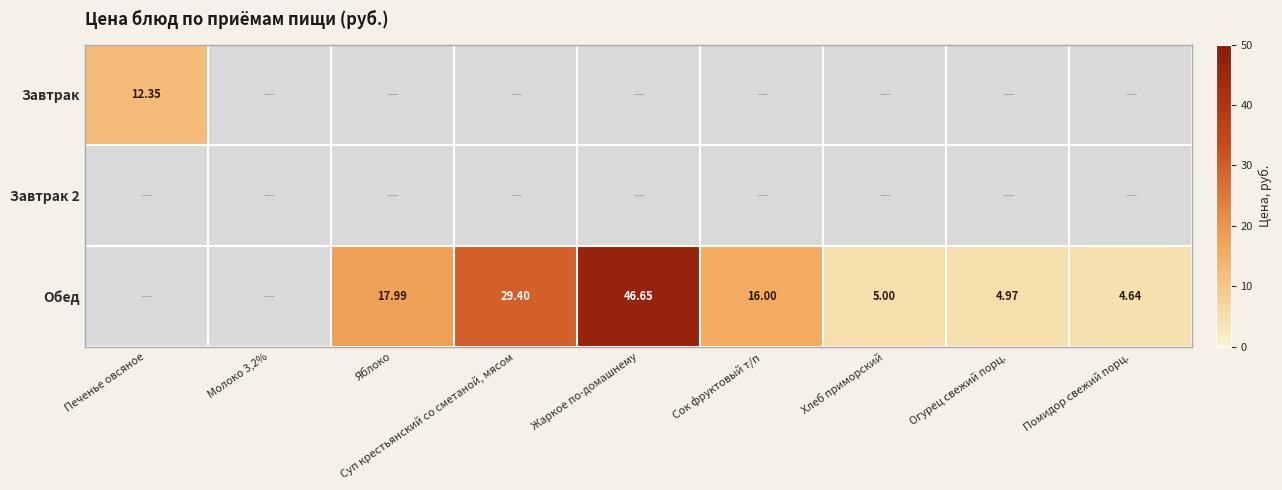

At how many categories does at least one series exceed 38?

1